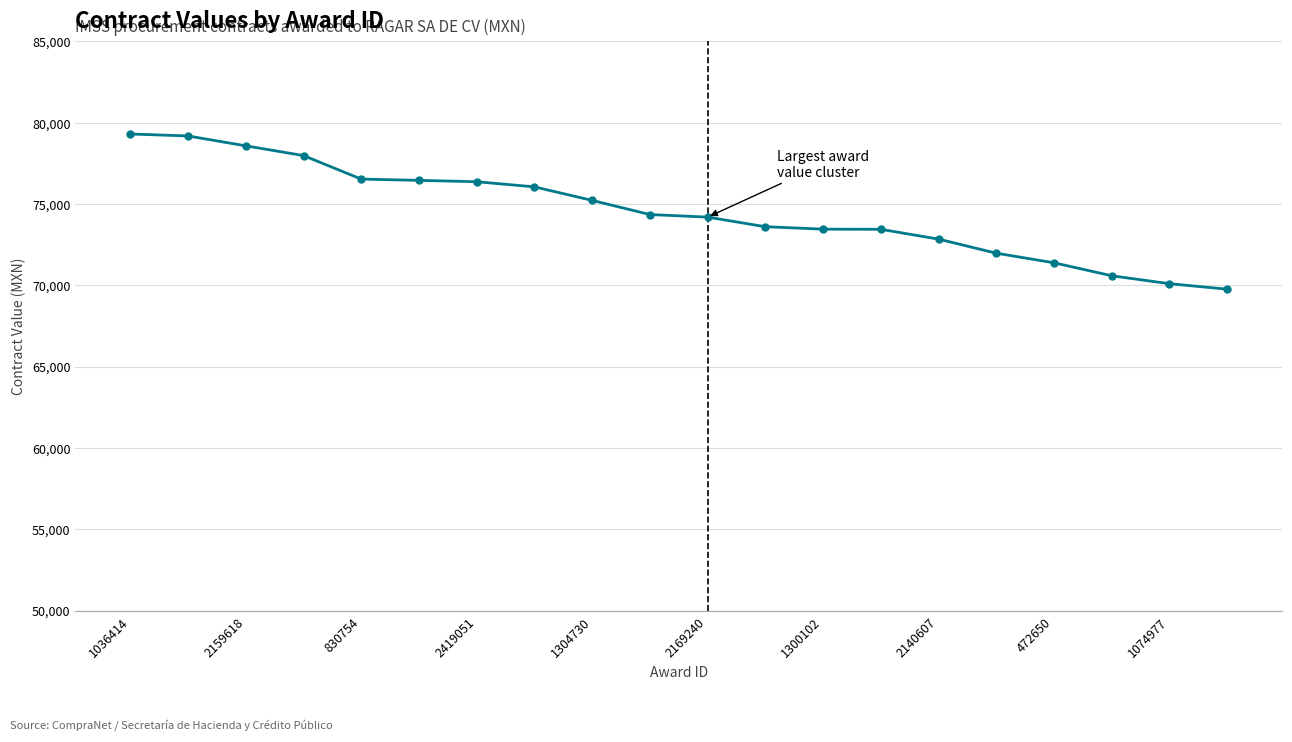

What is the difference between the second highest and minimum values?

9421.7